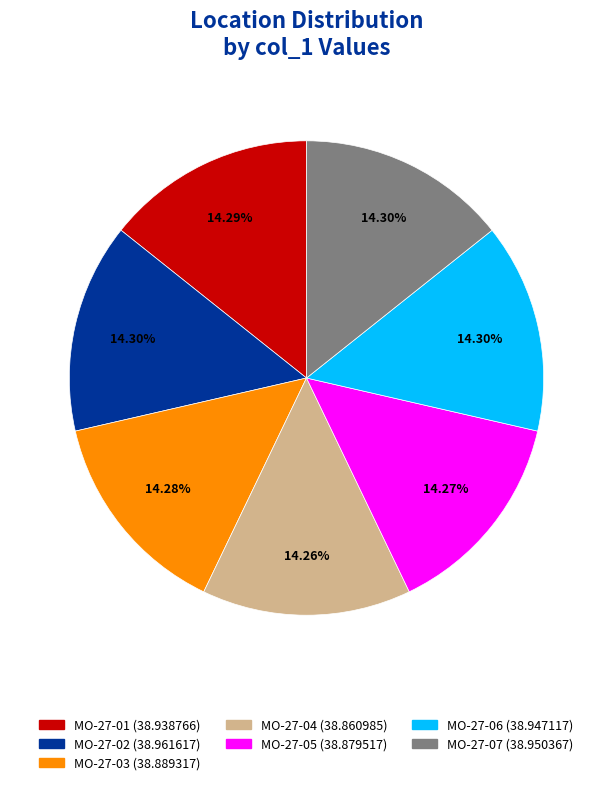

How many slices are in this pie chart?

7